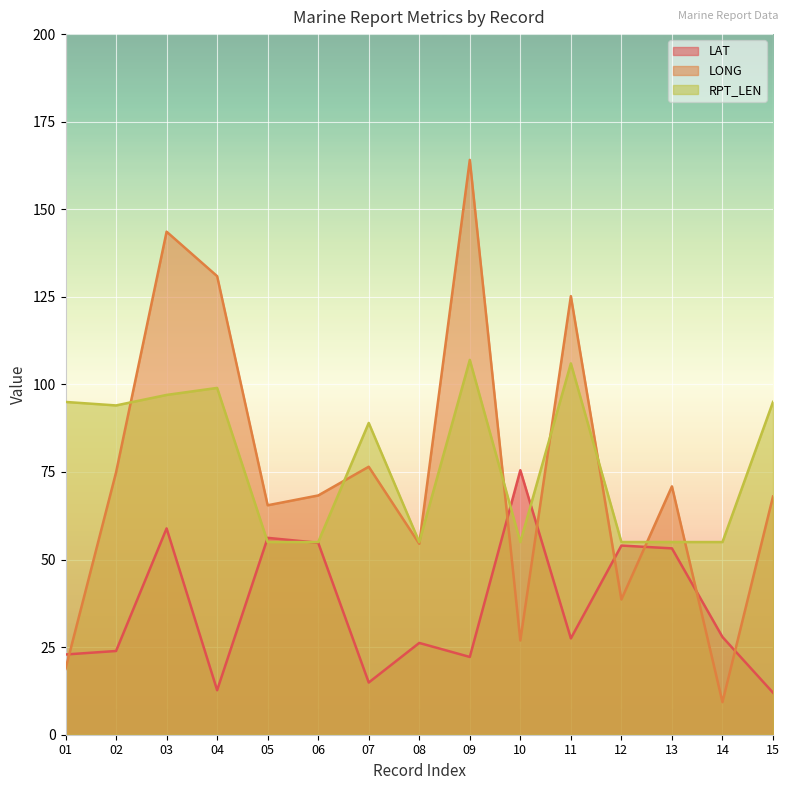

At which category is the sum across all series the highest?

03